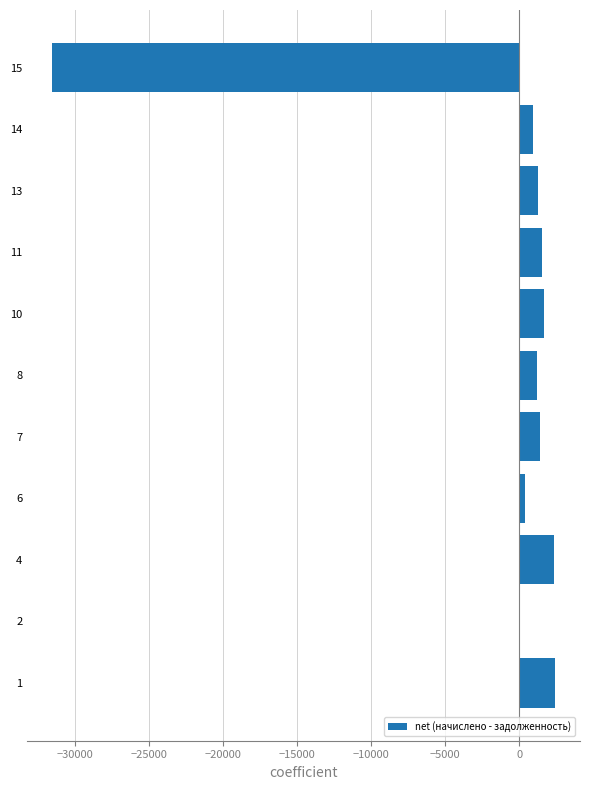

What is the sum of all values?

-18534.2